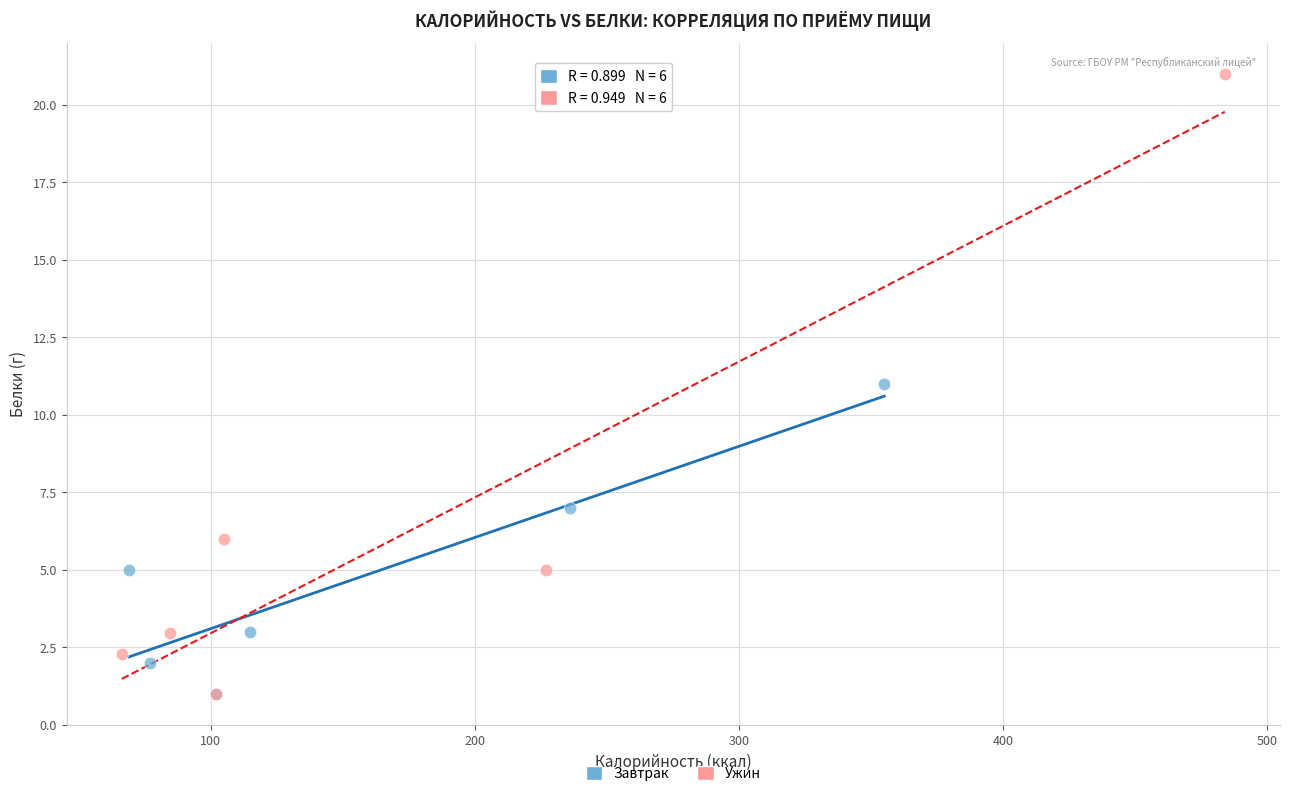

Which series contains the highest Y value?

Ужин